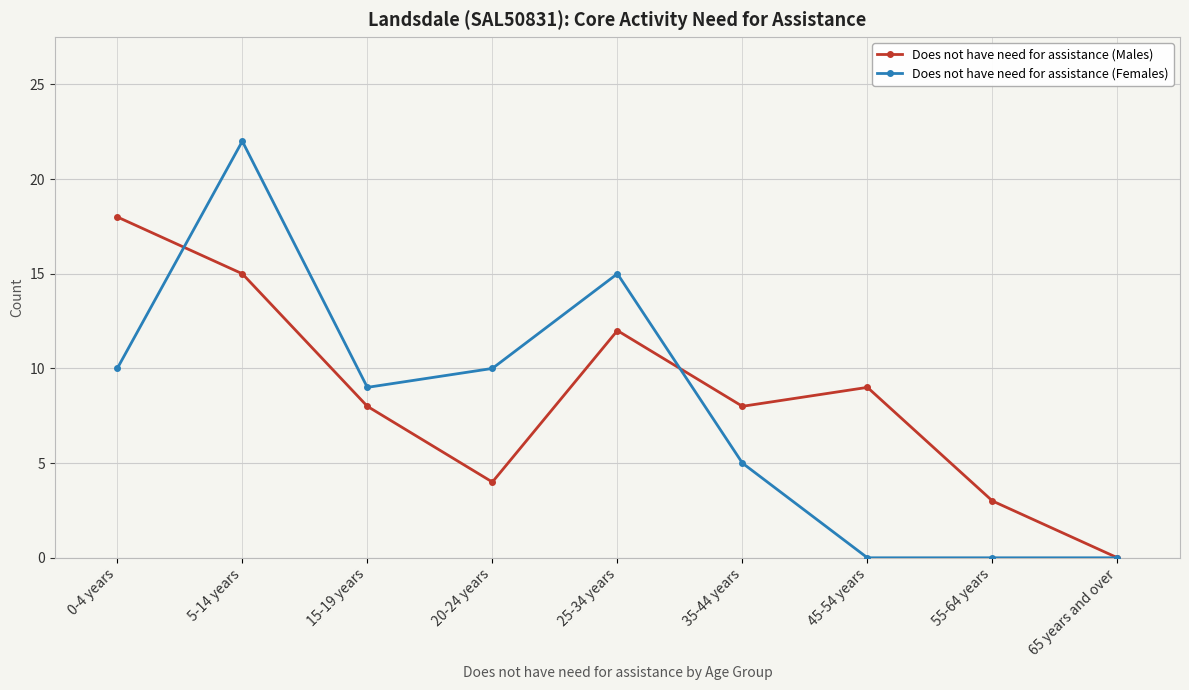

Is the value of Does not have need for assistance (Females) at 20-24 years greater than the value of Does not have need for assistance (Males) at 5-14 years?

No